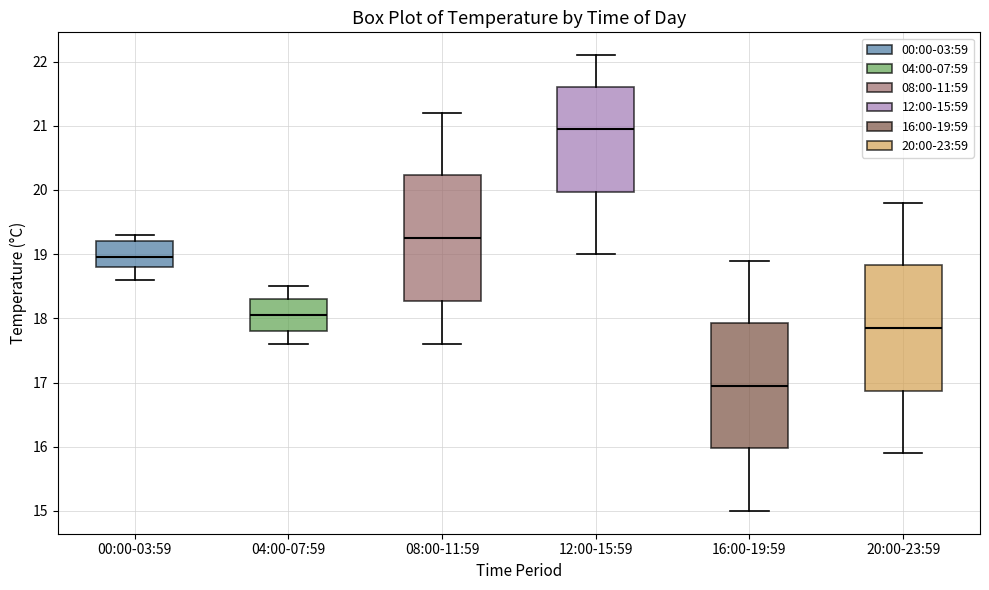

Where is the lower edge of the box for 08:00-11:59 on the y-axis? The values are not printed on the chart, so give them approximately, as read against the axis.

18.3